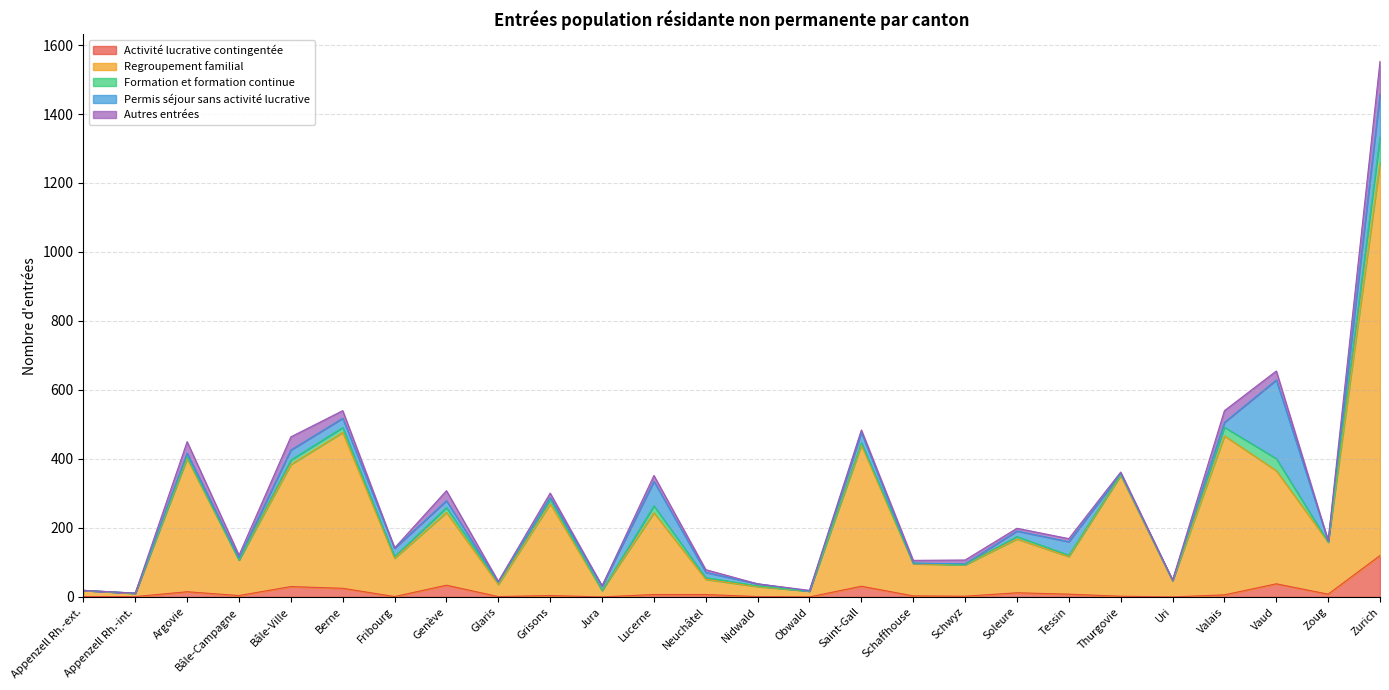

How many interior local peaks does the Permis séjour sans activité lucrative series have?

6